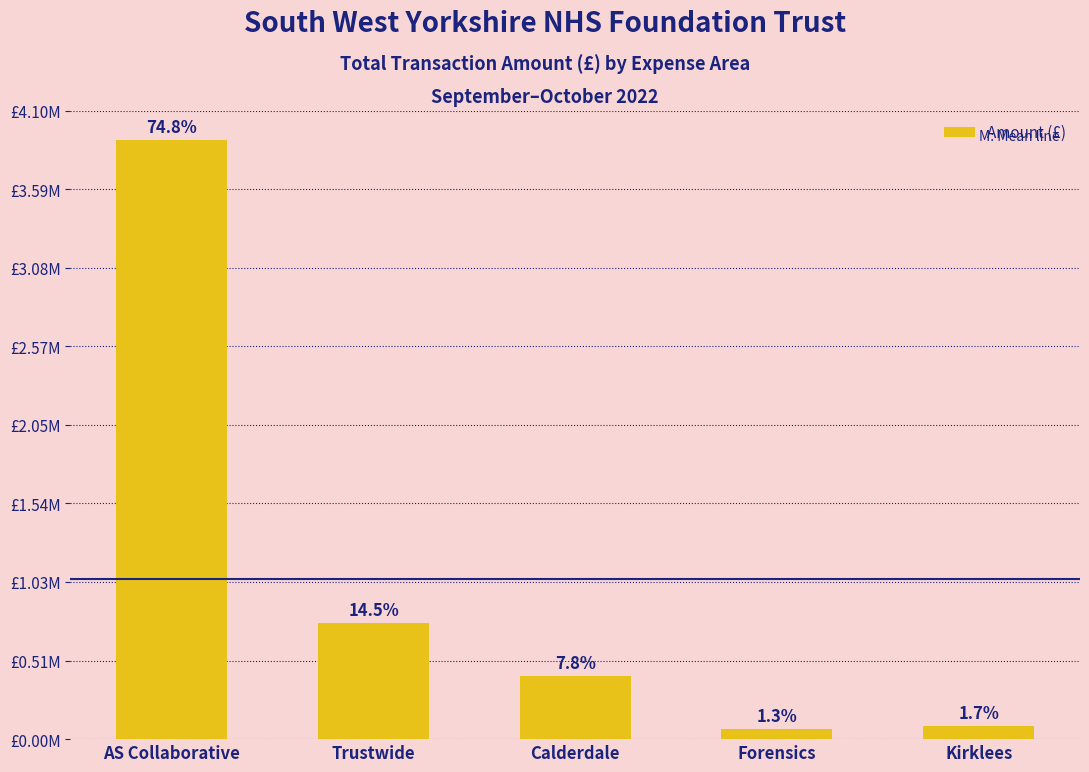

What position from the right is Calderdale?

3